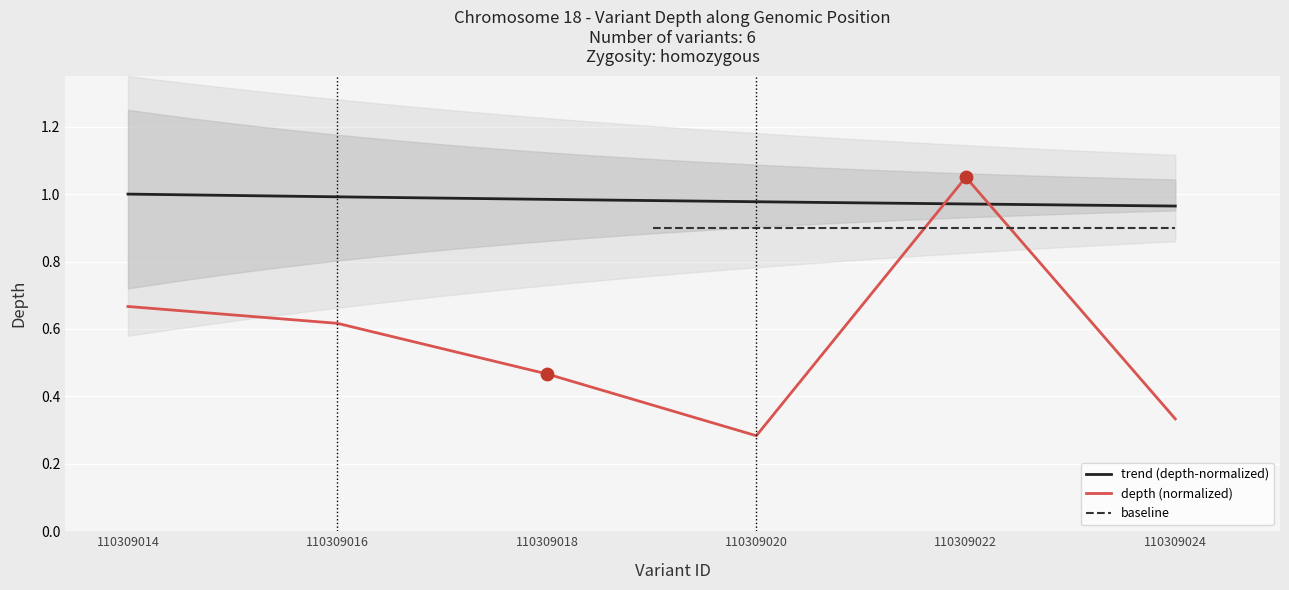

What is the change in value from 110309016 to 110309018?

-0.2